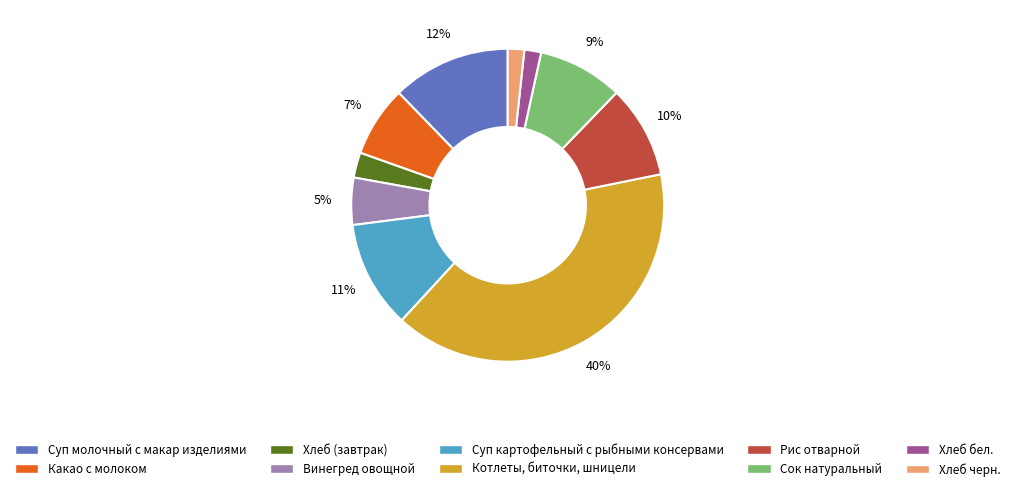

Which slice is the largest?

Котлеты, биточки, шницели